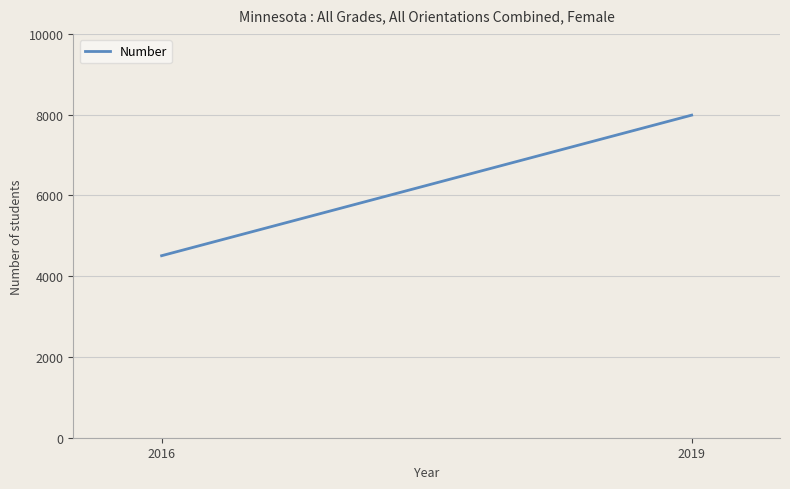

What is the difference between the maximum and minimum values?

3481.0